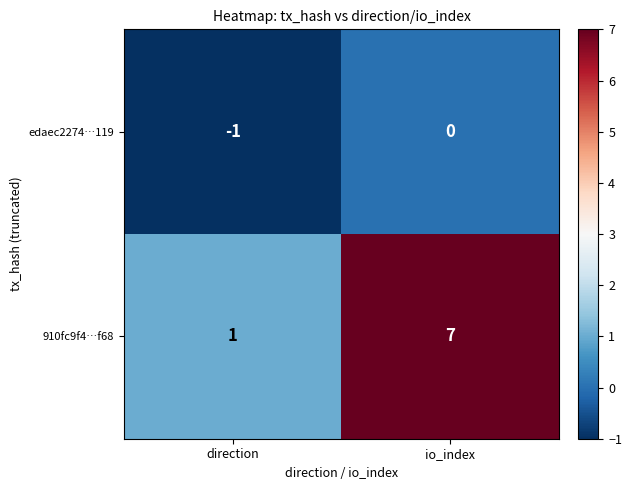

Reading left to right, list all the values displayed in this chart.

edaec2274…119: direction=-1	io_index=0
910fc9f4…f68: direction=1	io_index=7